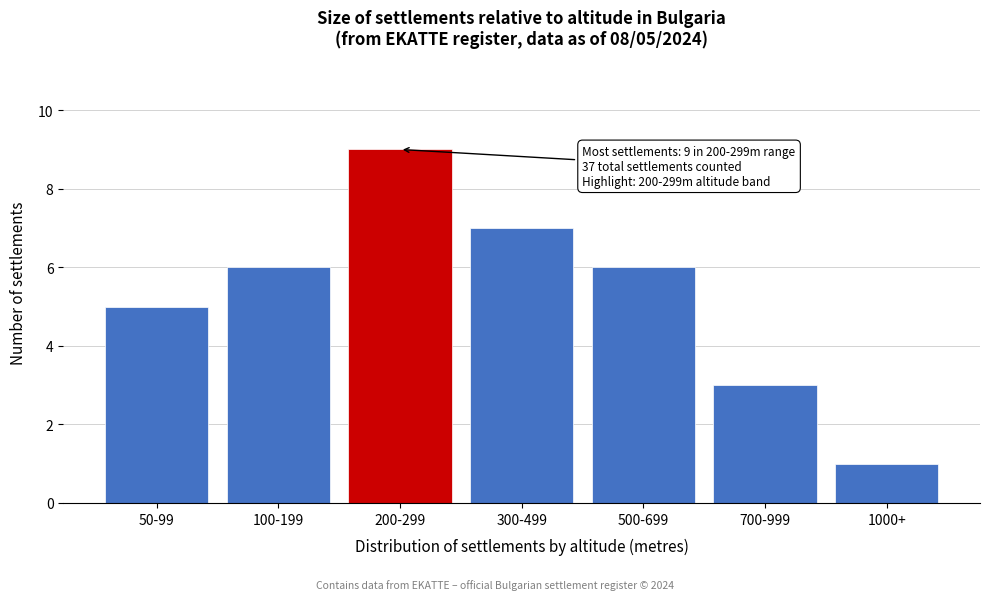

Reading left to right, list all the values displayed in this chart.

5	6	9	7	6	3	1